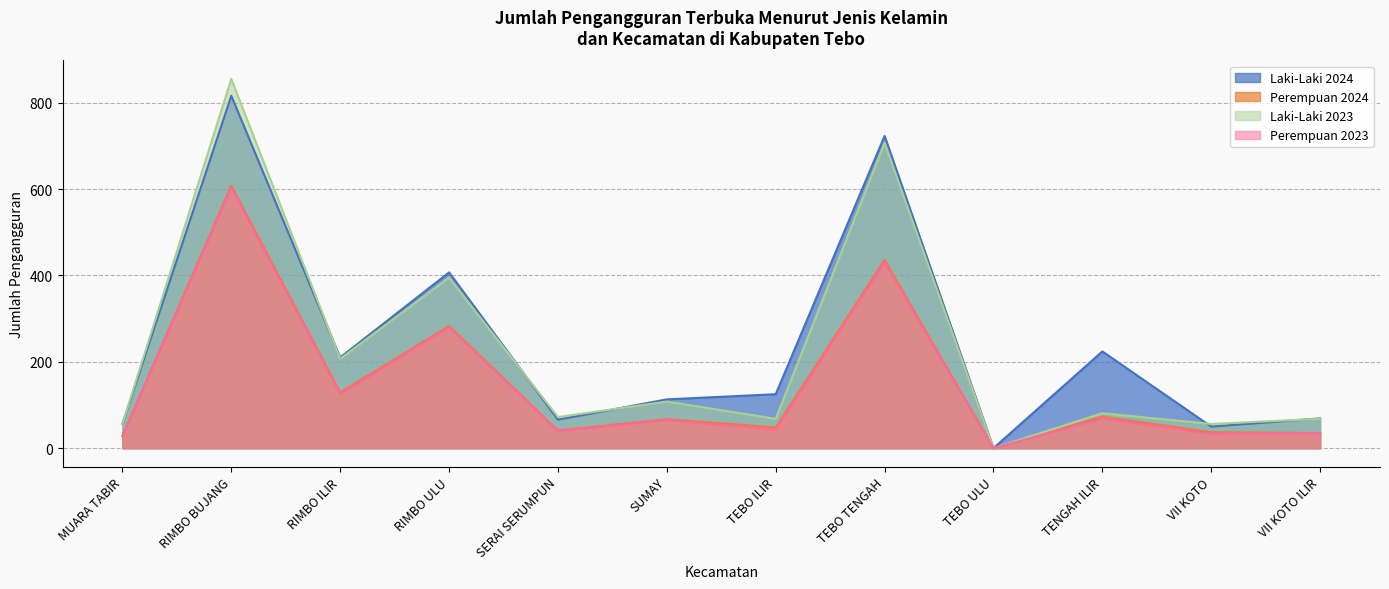

What is the difference between the maximum and minimum values in the Laki-Laki 2024 series?

816